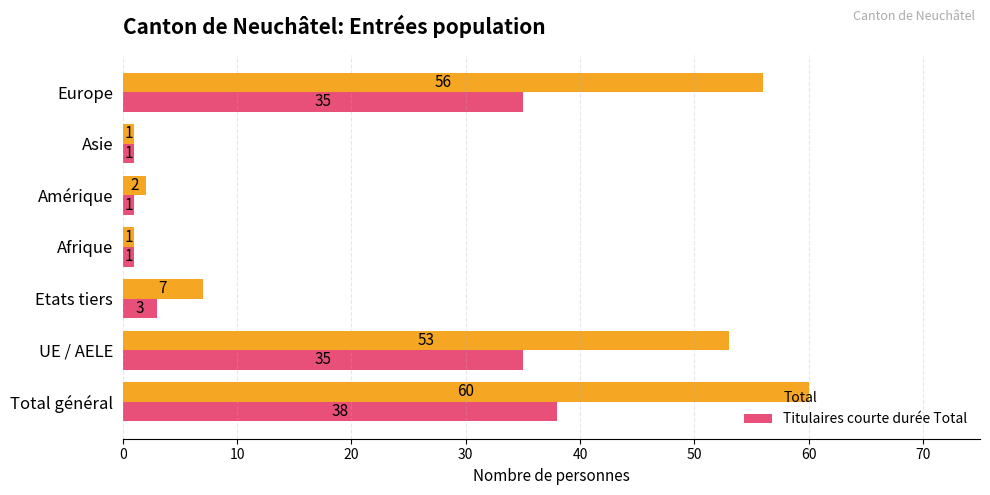

What is the greatest value displayed?

60